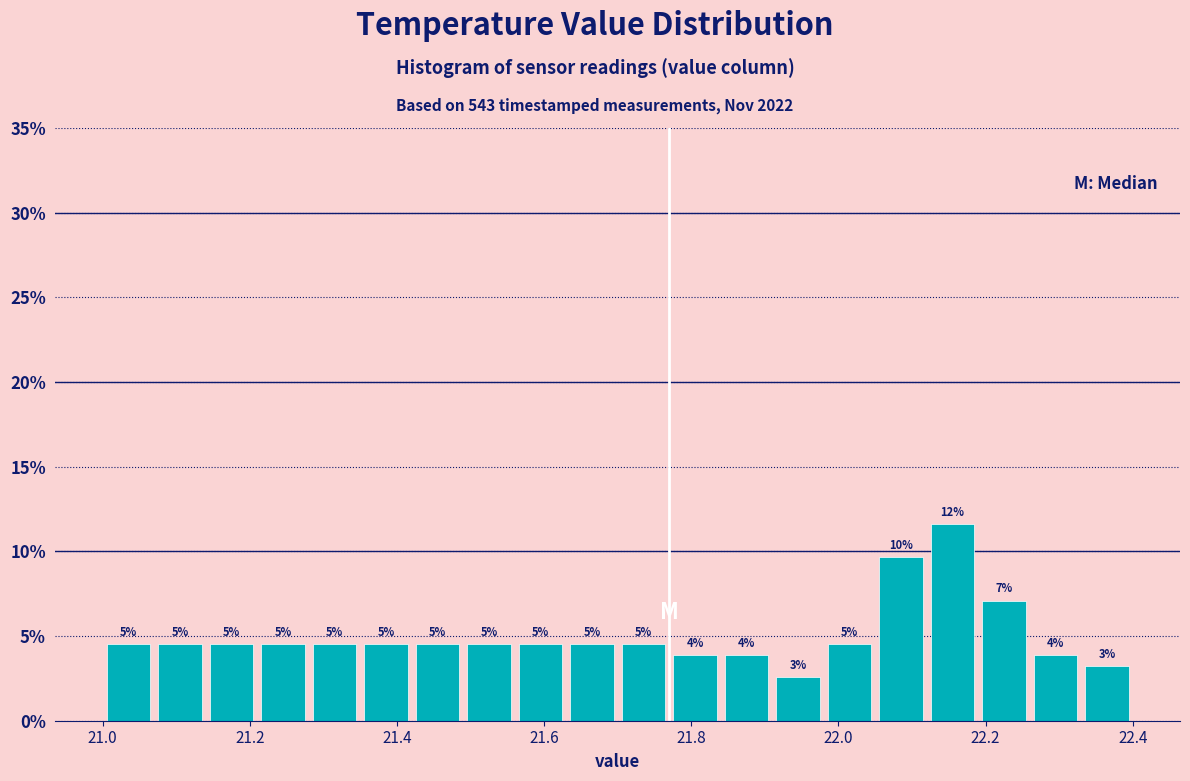

Read against the x-axis, roughly where is the centre of the tallest bar?

22.16